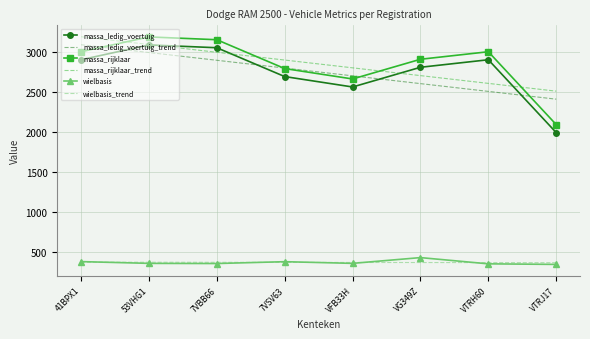

The value of massa_ledig_voertuig at 7VSV63 is 3647.9. True or false?

False